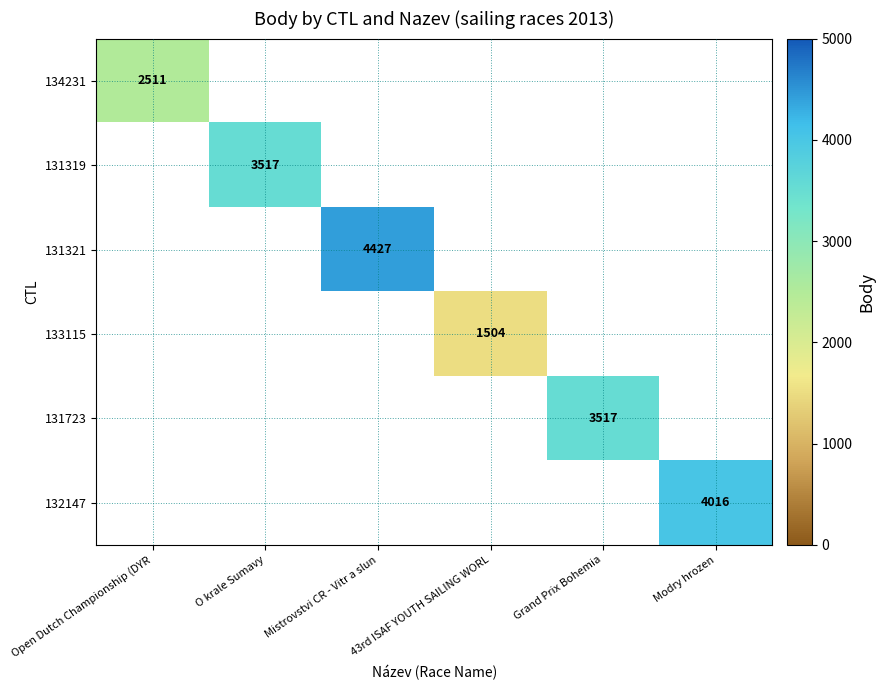

True or false: 134231 has a value of 2511 at Open Dutch Championship (DYR.

True